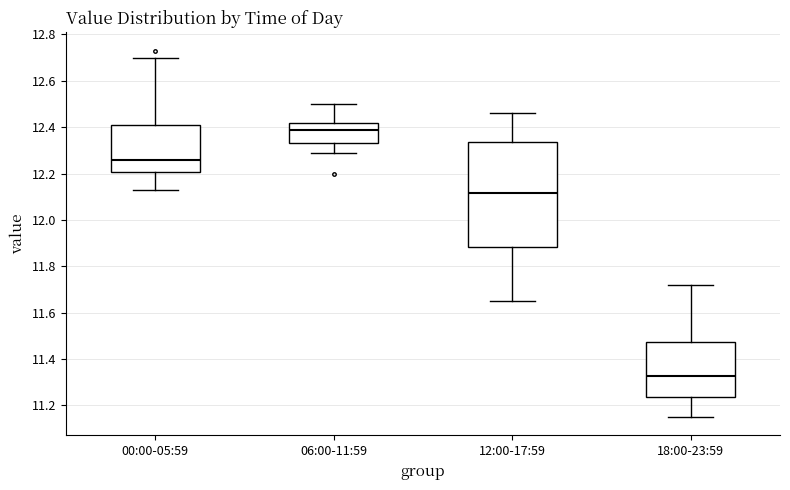

Comparing the boxes themselves (not the whiskers), which one is the tallest?

12:00-17:59